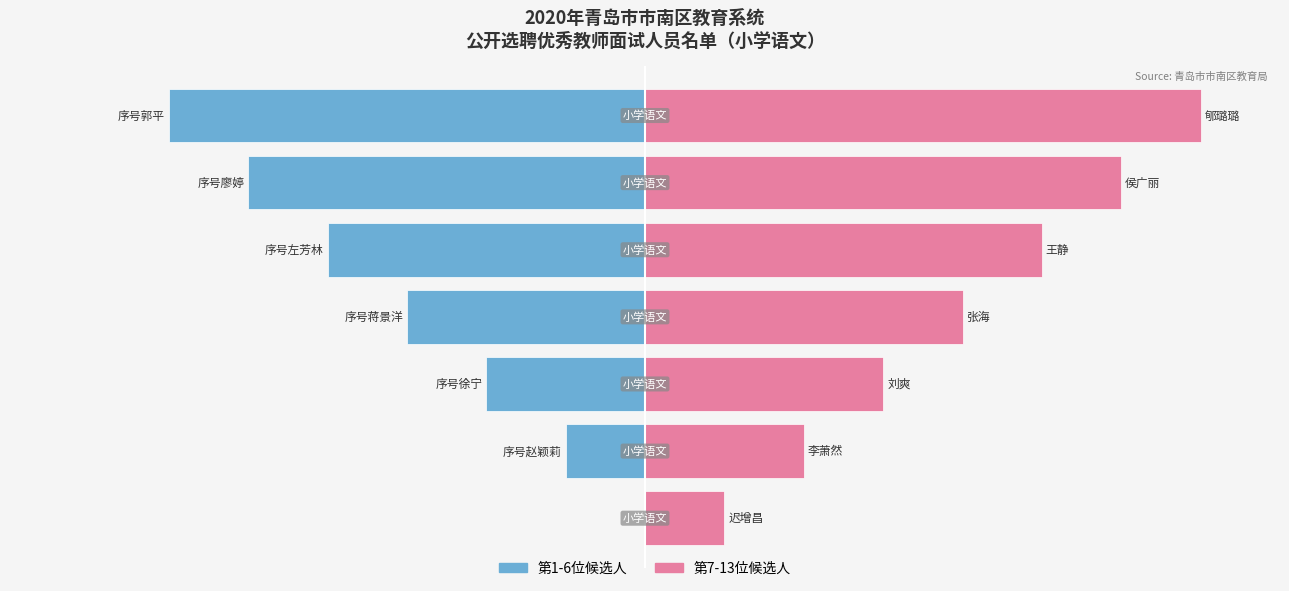

Which series has the largest total across all categories?

第7-13位候选人